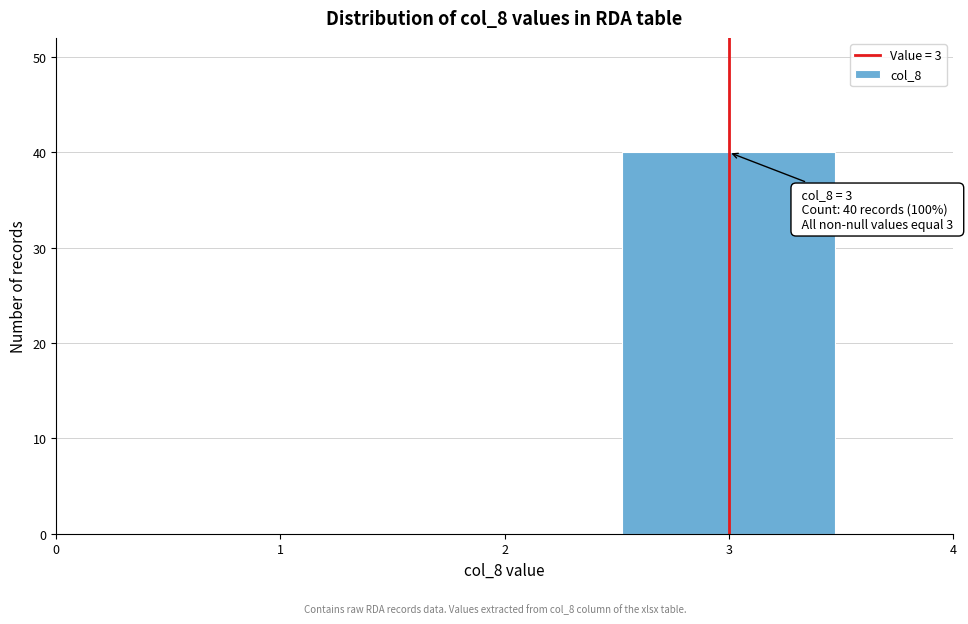

Over which range of the x-axis is the bar tallest?

2.5 to 3.5